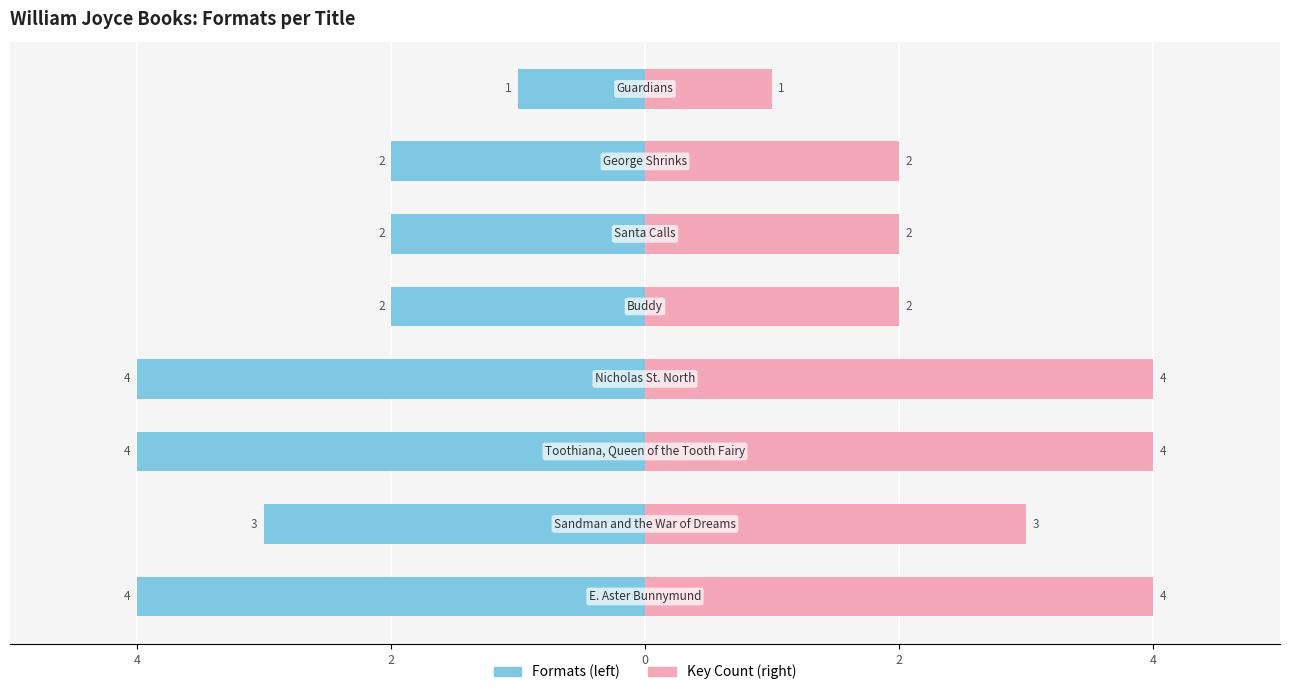

Rank the series at 4 from lowest to highest value.

Formats (left), Key Count (right)